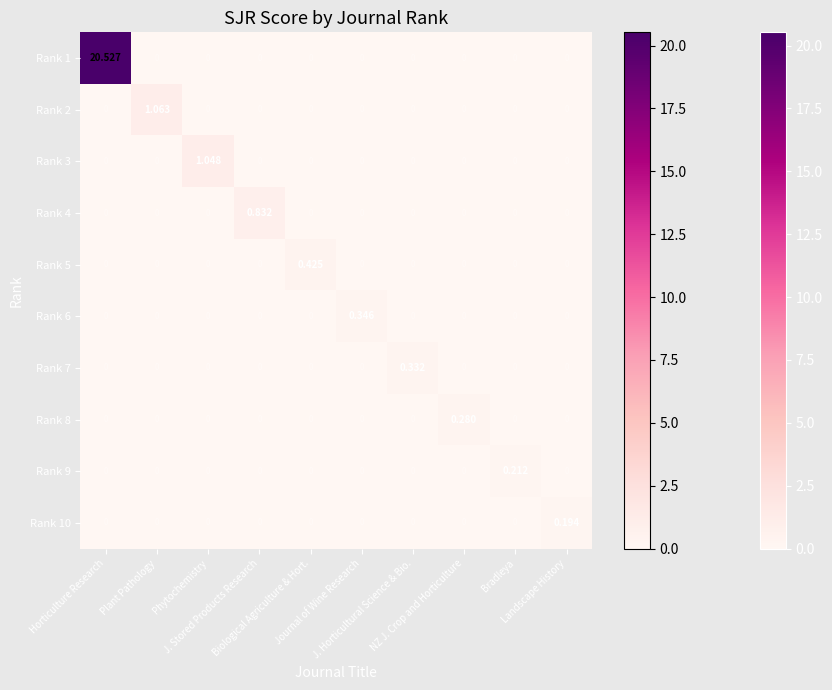

Rank the series by their maximum value, from highest to lowest.

Rank 1, Rank 2, Rank 3, Rank 4, Rank 5, Rank 6, Rank 7, Rank 8, Rank 9, Rank 10